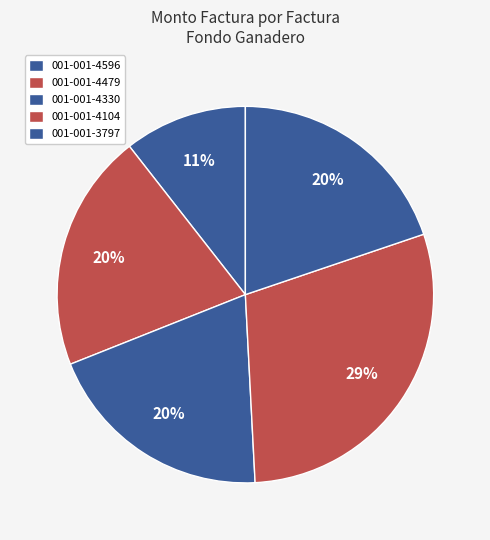

To the nearest percent, what is the difference between the largest and smallest slice percentages?

19%